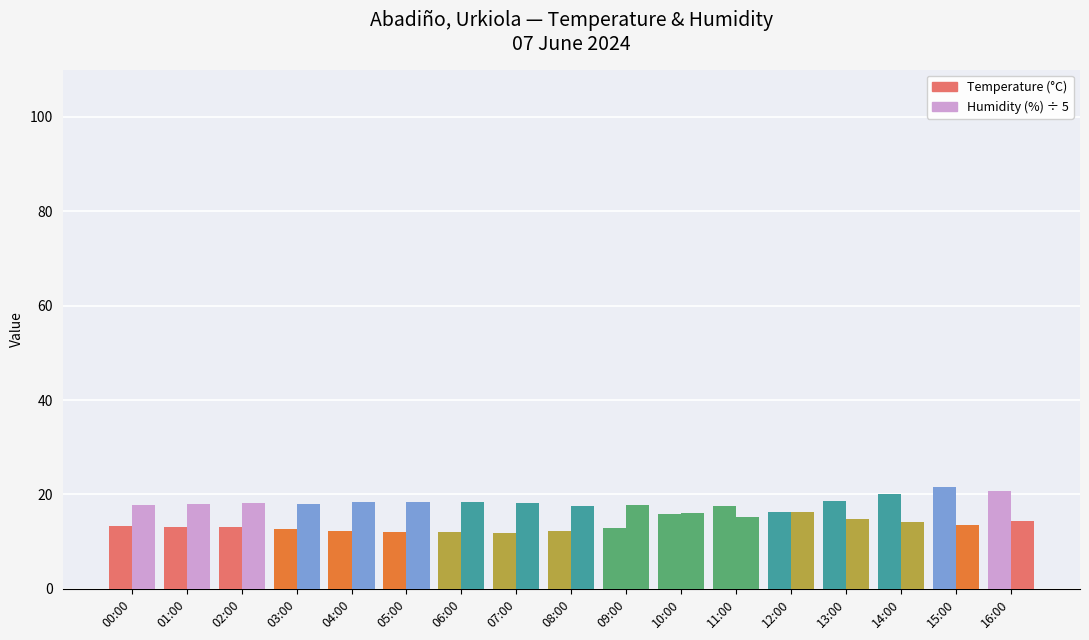

Are the bars horizontal?

No